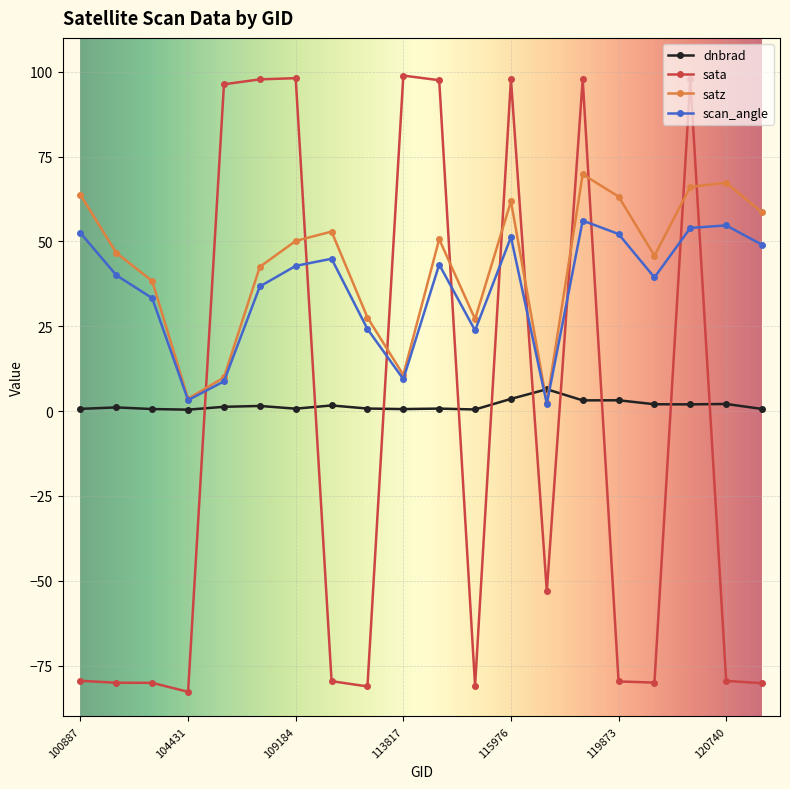

After their last crossing, which series has the higher values: sata or dnbrad?

dnbrad